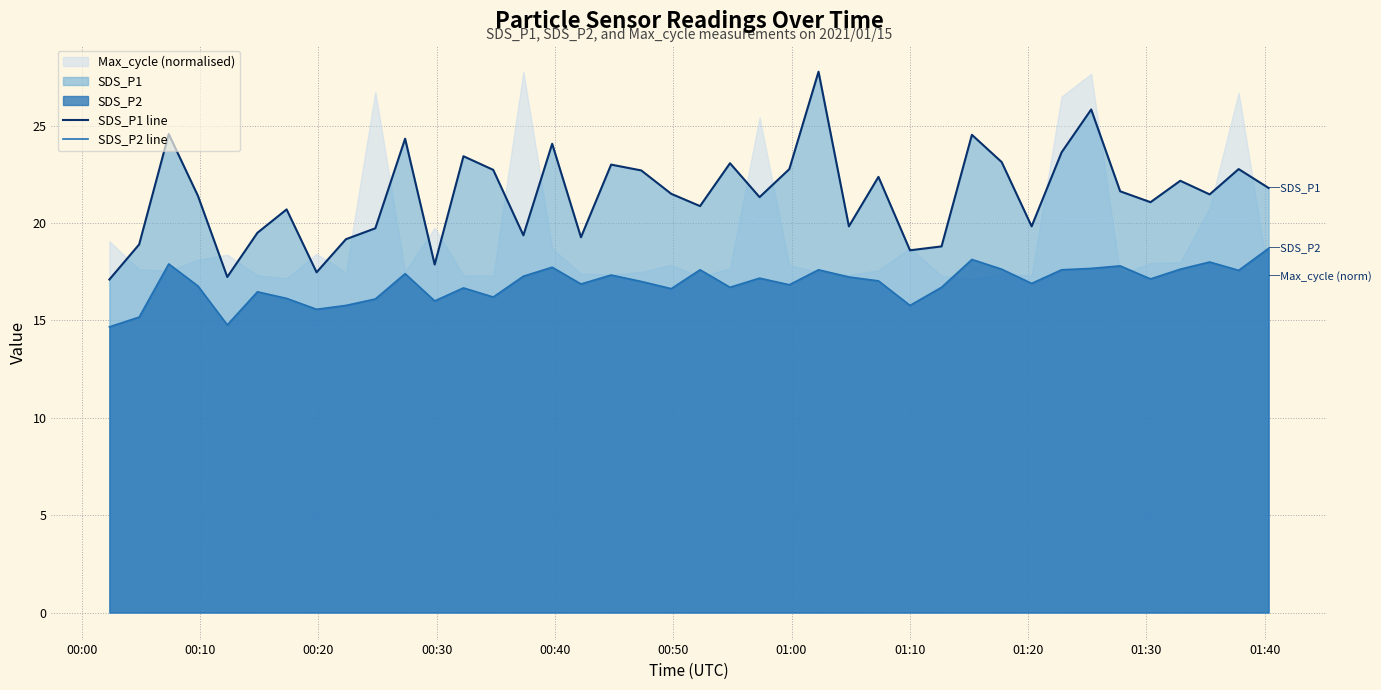

At how many categories does at least one series exceed 21?

24